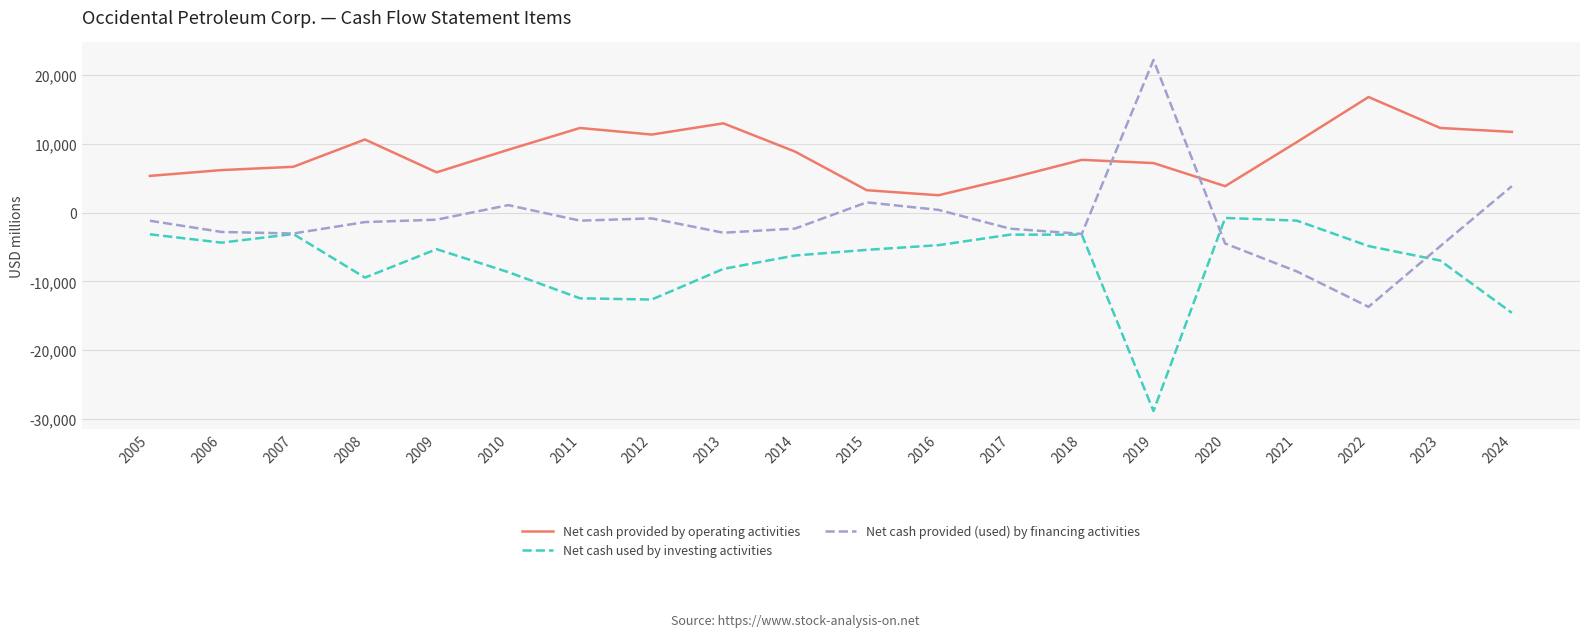

What is the sum of all Net cash used by investing activities values?

-147520